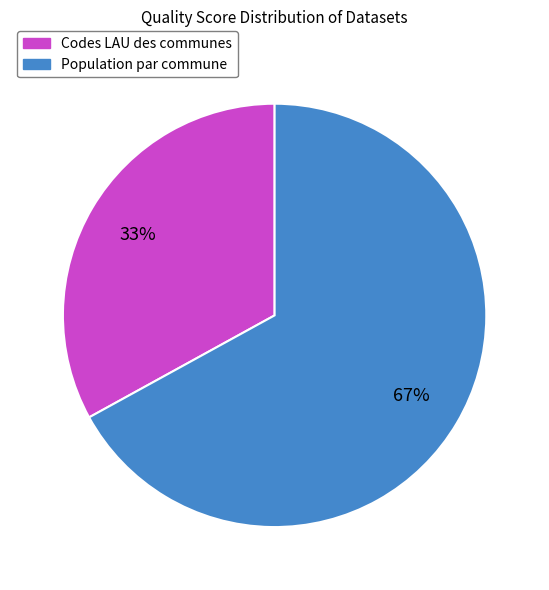

Is it true that Codes LAU des communes is 33% of the pie?

True